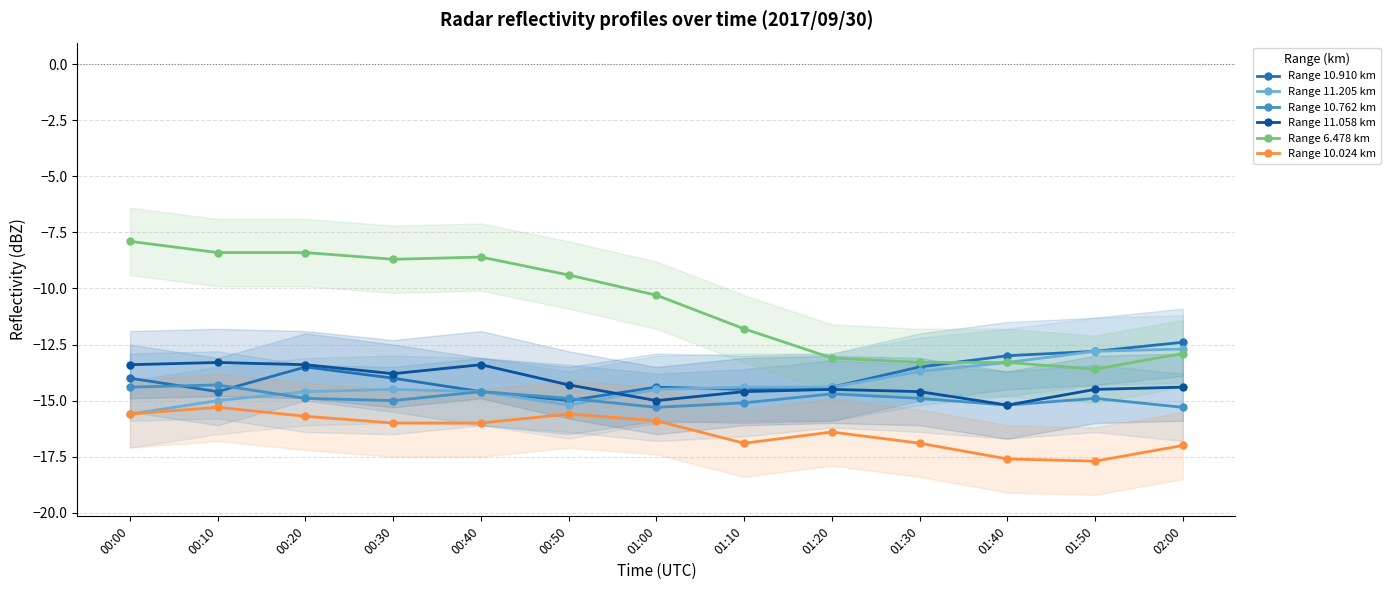

Which series has the largest range (max minus min)?

Range 6.478 km